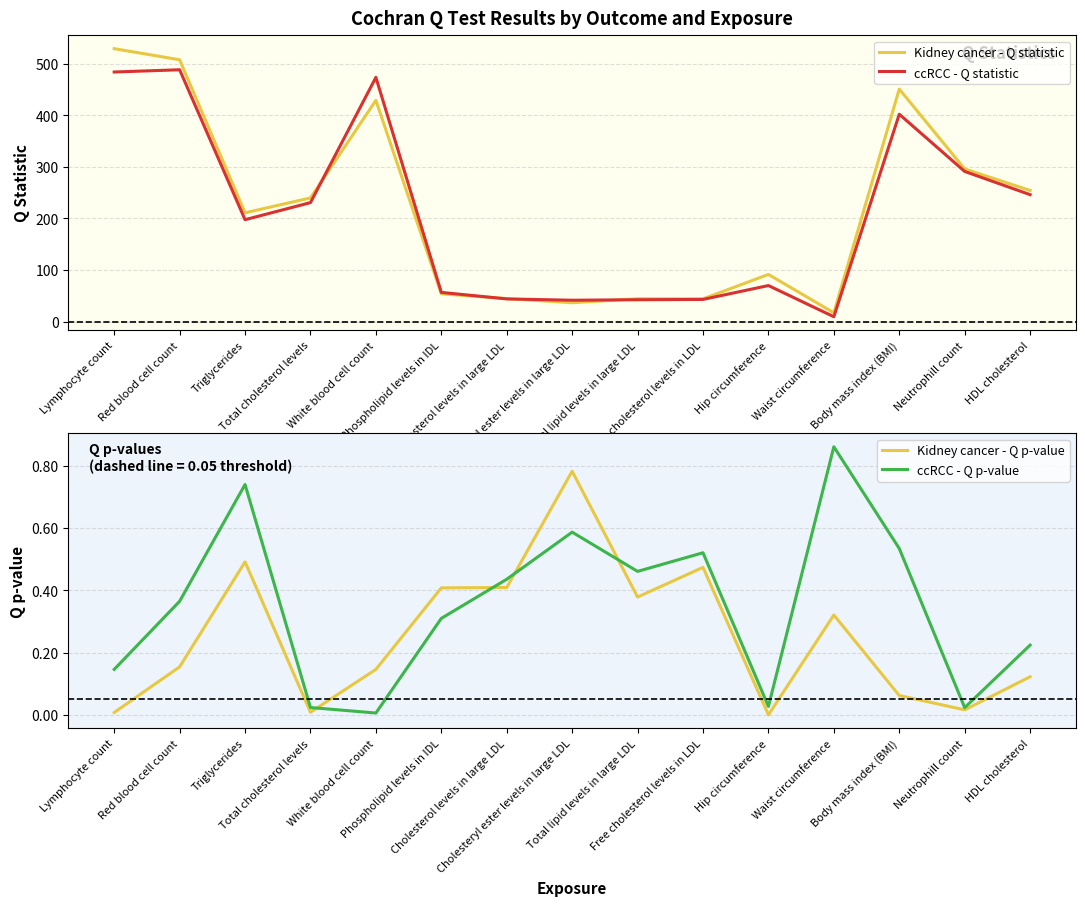

Which series has the largest total across all categories?

Kidney cancer - Q statistic